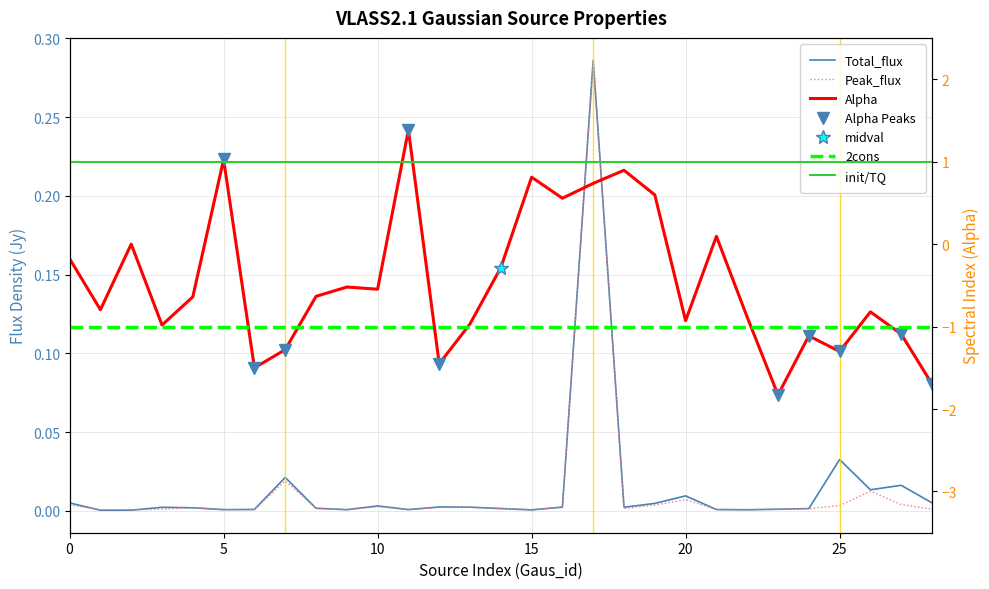

Does the chart have visible grid lines?

Yes